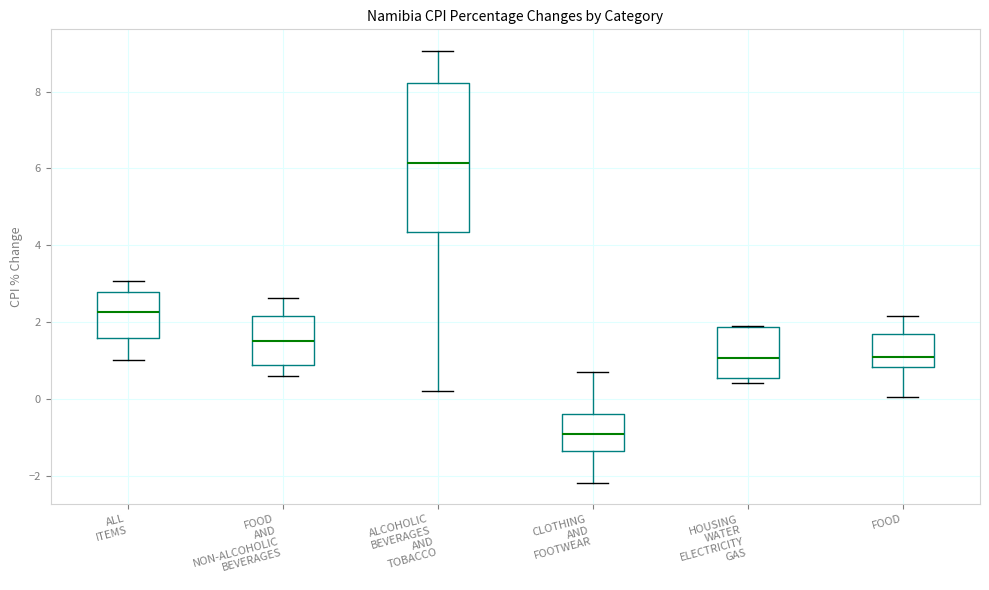

Reading left to right, transcribe this box plot: for each box, give where its median line is, the range the box spans, and where its two whiskers end, as read against the y-axis. The values are not printed on the chart, so give them approximately, as read against the axis.

ALL ITEMS: median 2.2, box 1.6 to 2.8, whiskers 1.0 to 3.0
FOOD AND NON-ALCOHOLIC BEVERAGES: median 1.6, box 0.8 to 2.2, whiskers 0.6 to 2.6
ALCOHOLIC BEVERAGES AND TOBACCO: median 6.2, box 4.4 to 8.2, whiskers 0.2 to 9.0
CLOTHING AND FOOTWEAR: median -1.0, box -1.4 to -0.4, whiskers -2.2 to 0.8
HOUSING WATER ELECTRICITY GAS: median 1.0, box 0.6 to 1.8, whiskers 0.4 to 1.8
FOOD: median 1.0, box 0.8 to 1.6, whiskers 0.0 to 2.2